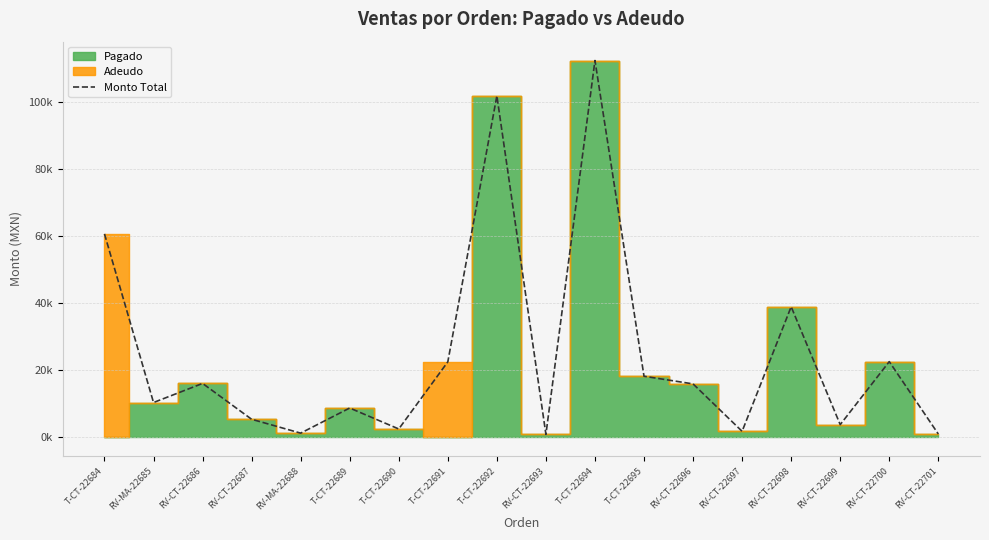

Between T-CT-22692 and T-CT-22690, which is larger?

T-CT-22692